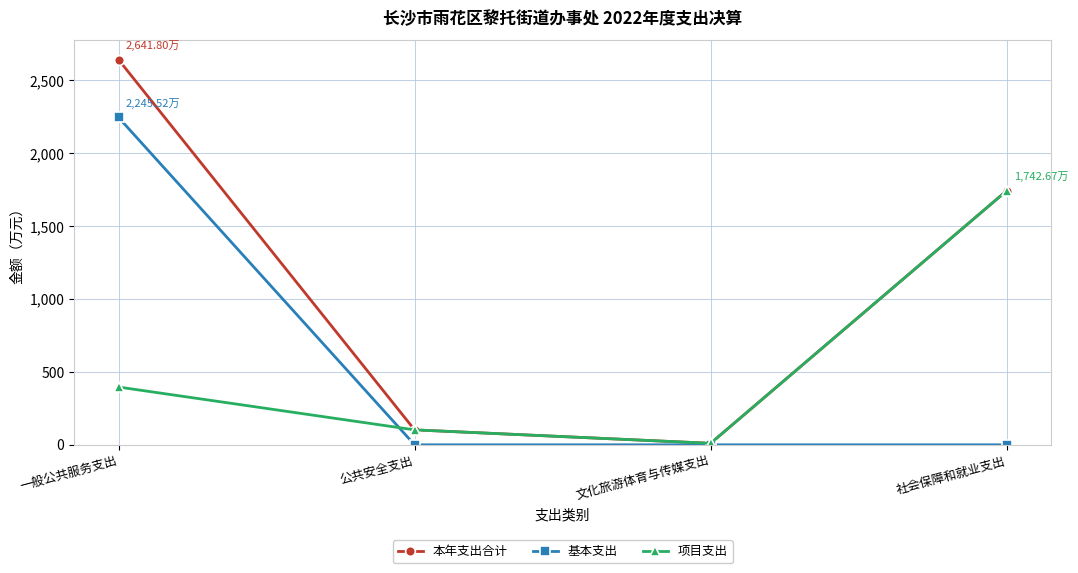

At 一般公共服务支出, list the series in order from largest to smallest.

本年支出合计, 基本支出, 项目支出